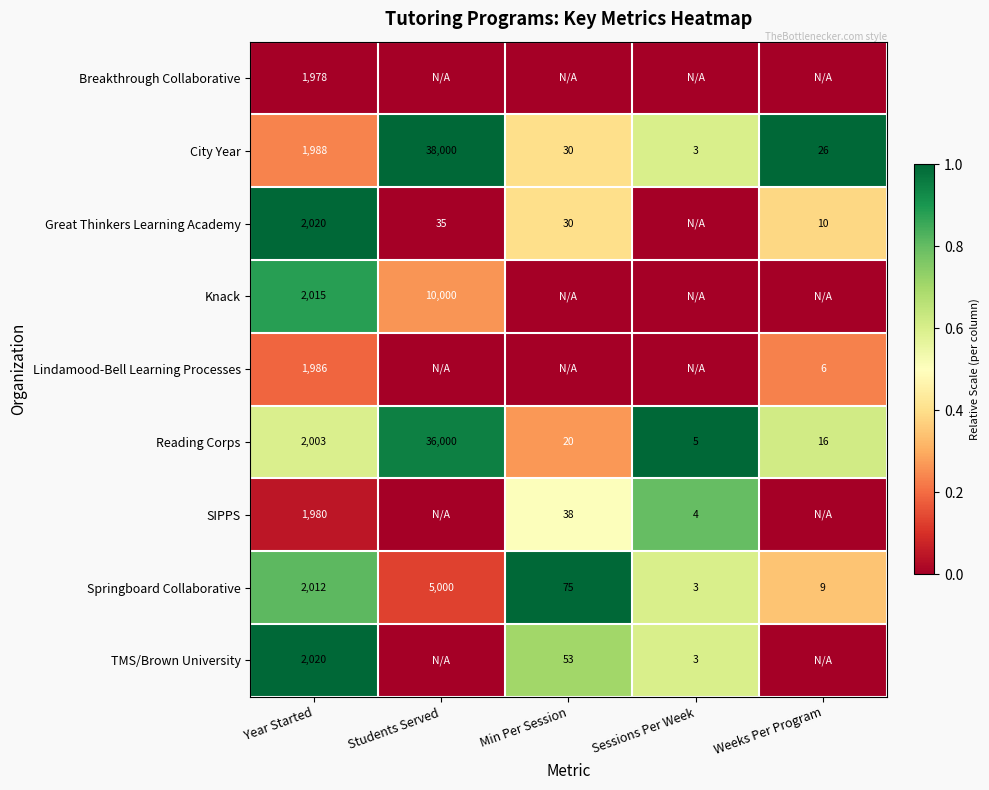

Rank the categories by Springboard Collaborative value from lowest to highest.

Sessions Per Week, Weeks Per Program, Min Per Session, Year Started, Students Served